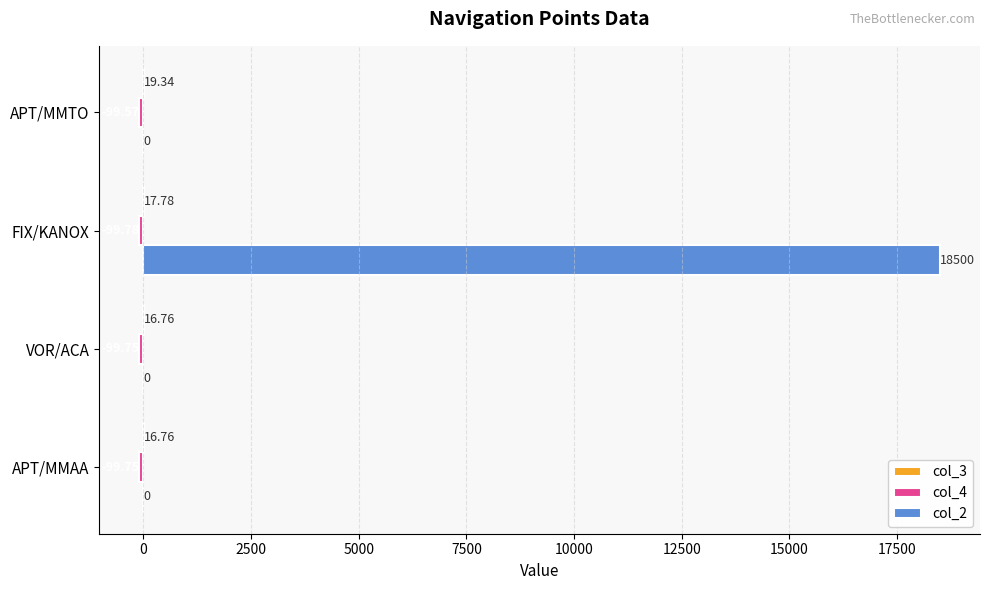

At which category is the sum across all series the highest?

FIX/KANOX